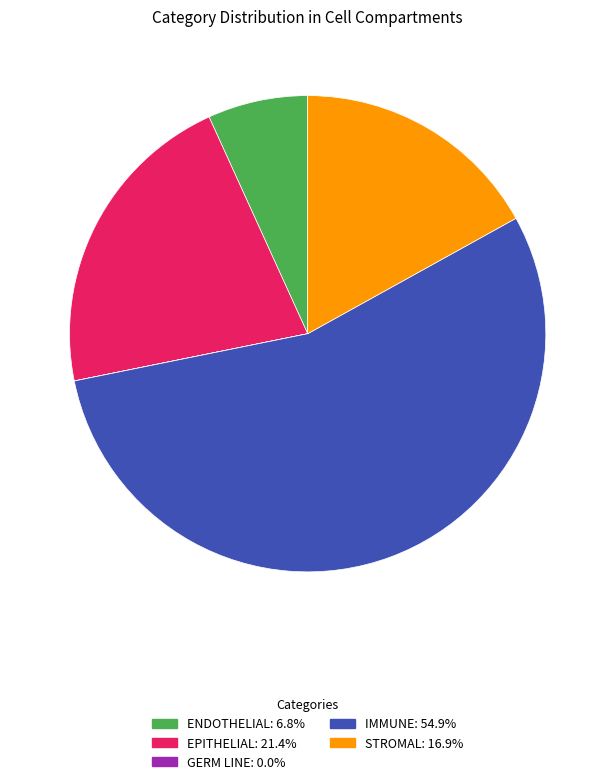

Is there a majority slice in this chart?

Yes